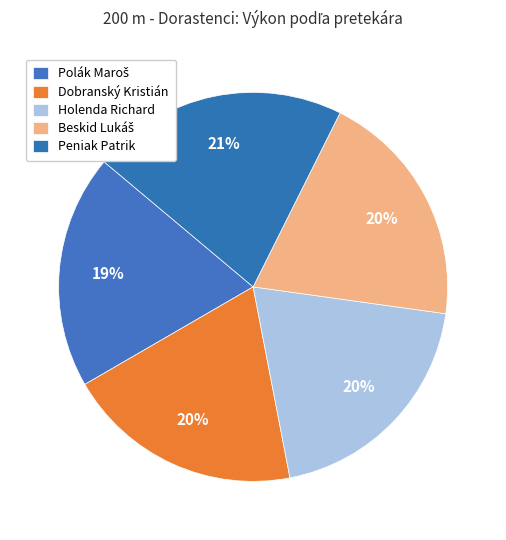

True or false: Polák Maroš accounts for 26% of the total.

False